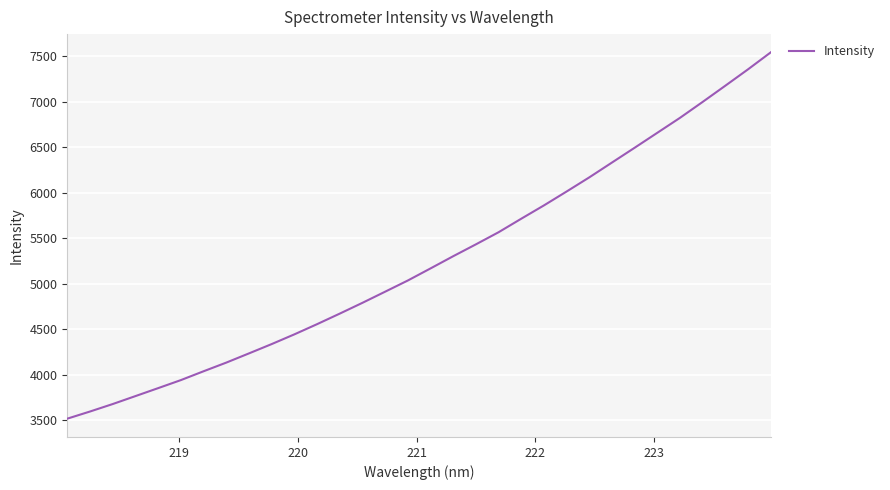

What is the difference between the maximum and minimum values?

4022.6